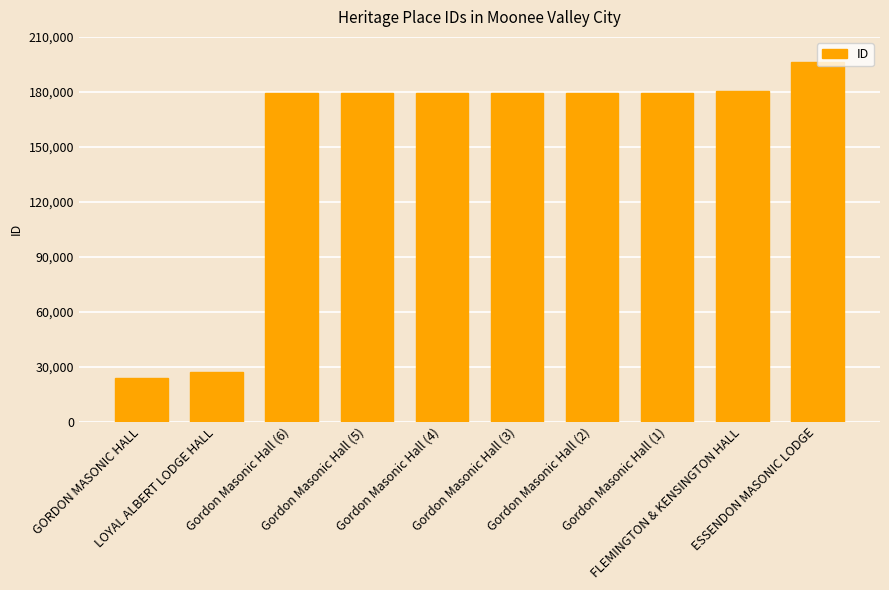

What is the value of the 5th bar from the left?

179501